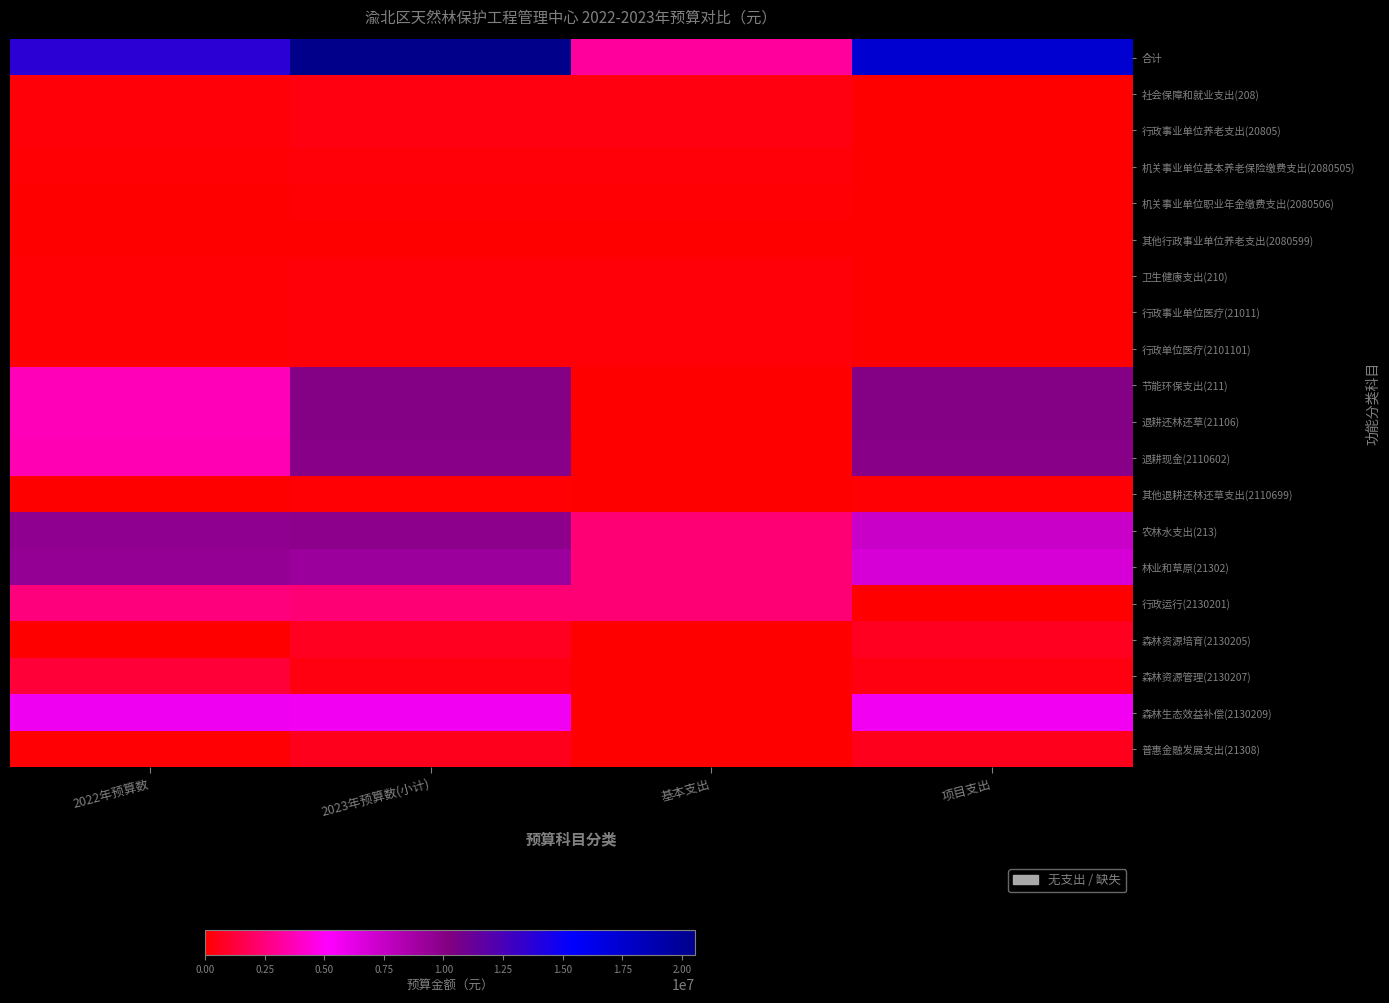

At how many categories does at least one series exceed 10998810?

3